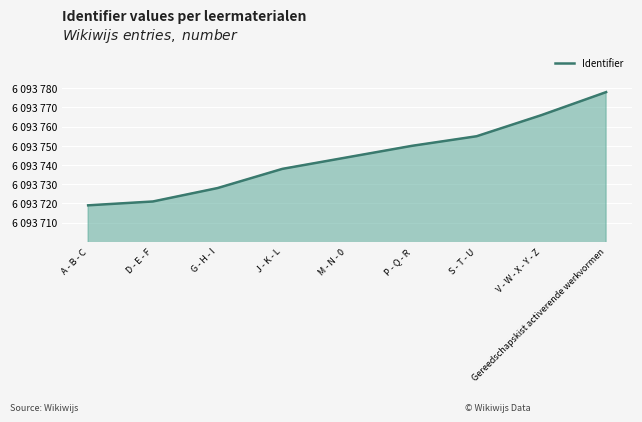

Reading left to right, what are all the values shown in this chart?

6093719	6093721	6093728	6093738	6093744	6093750	6093755	6093766	6093778